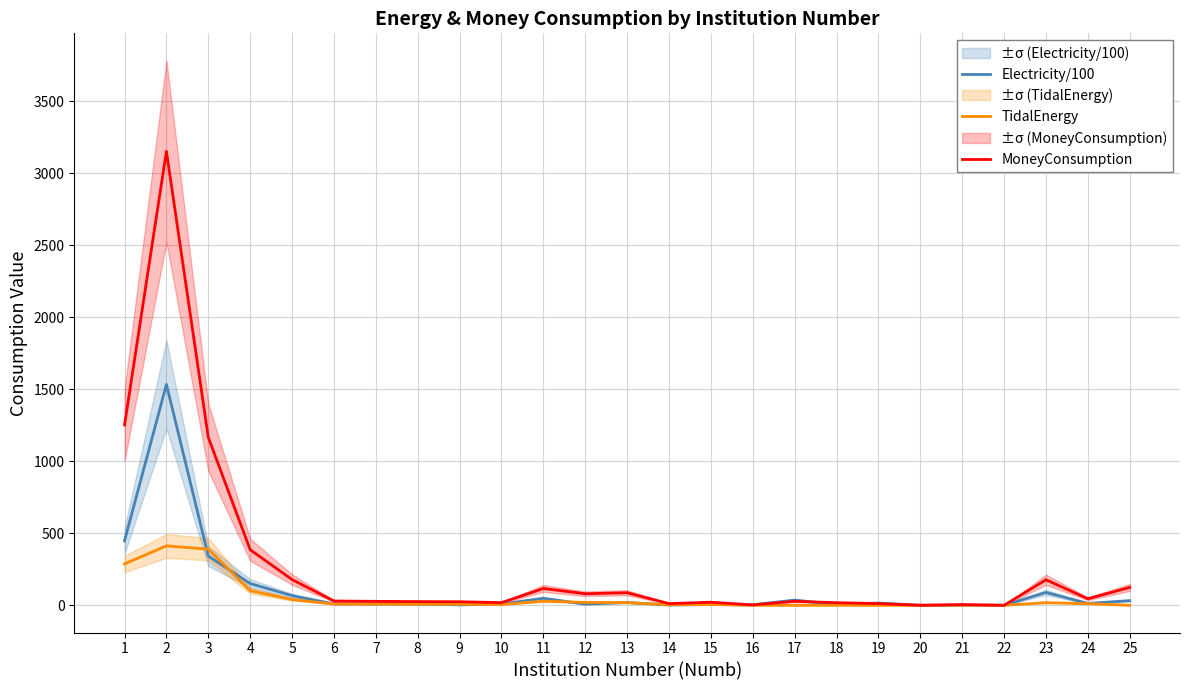

Reading right to left, list all the values displayed in this chart.

Electricity/100: 32.3	12.9	89.4	0.0	0.0	0.0	15.5	6.0	36.0	3.4	5.2	2.0	19.5	8.0	48.4	8.9	2.9	9.8	8.7	9.5	67.0	150.8	341.4	1533.8	447.6
TidalEnergy: 0.0	11.1	18.1	0.0	0.0	0.0	0.0	0.0	0.0	0.0	5.2	3.6	18.1	20.0	28.6	5.1	7.3	7.3	8.0	8.5	39.9	101.2	389.5	412.4	287.4
MoneyConsumption: 123.9	45.4	177.3	0.0	5.3	0.0	12.0	17.9	27.9	2.6	21.3	11.6	87.2	80.2	116.6	18.4	24.6	25.5	27.3	29.7	178.6	385.5	1165.8	3151.9	1252.2